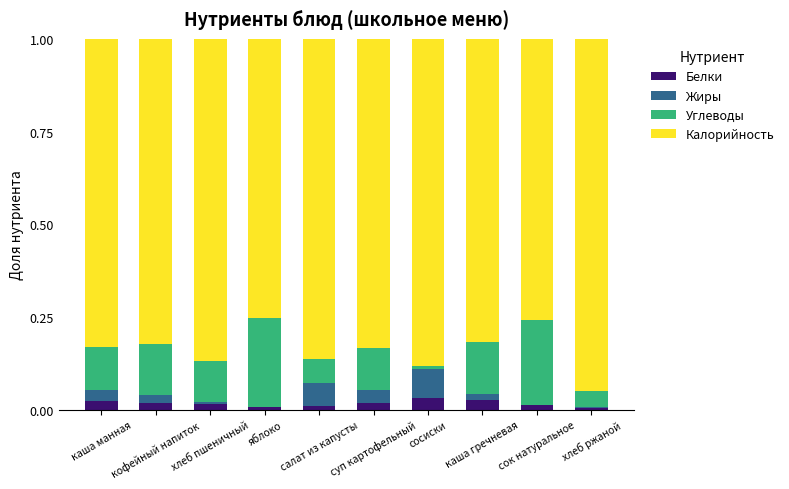

Does the chart contain stacked bars?

Yes